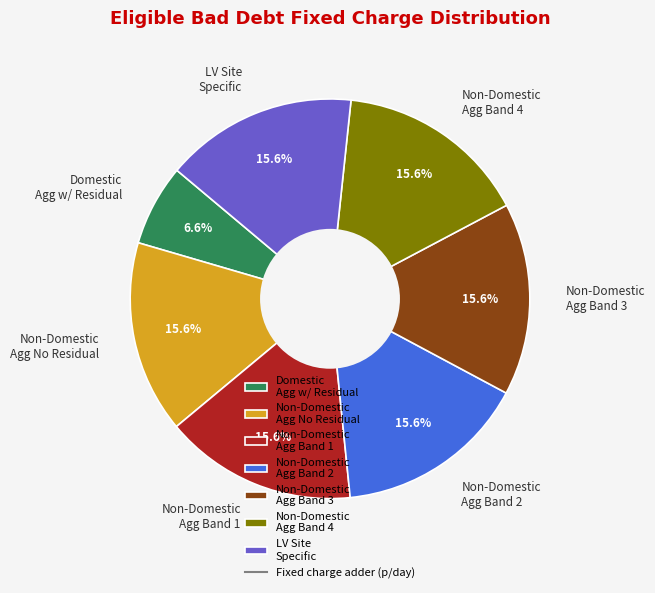

Is there any slice that represents more than half of the pie?

No